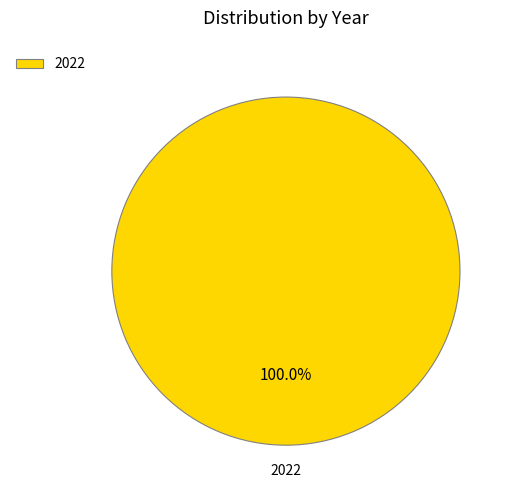

Rank the categories by value from lowest to highest.

2022